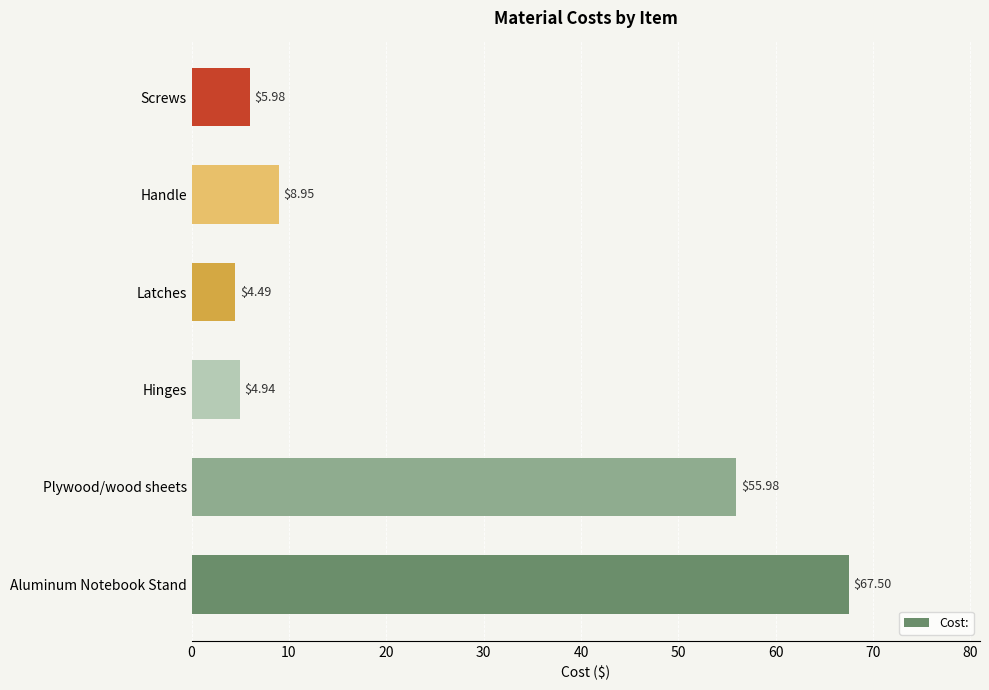

Which label corresponds to the largest value in the chart?

Aluminum Notebook Stand